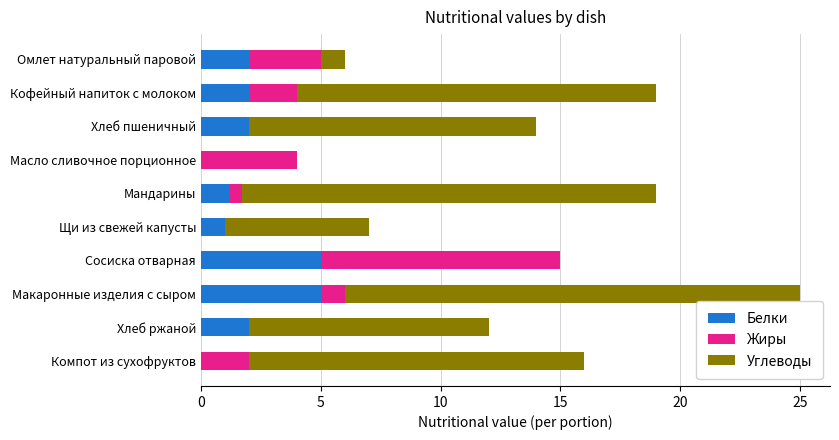

What is the total value across all series at Омлет натуральный паровой?

6.0